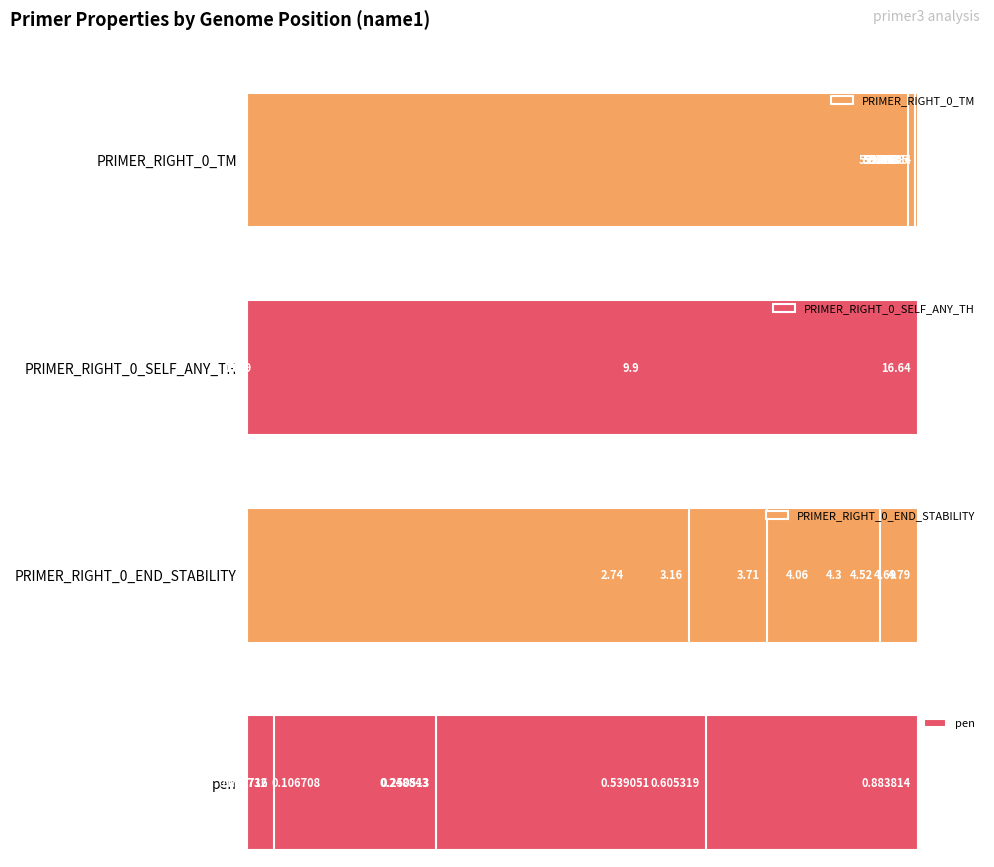

How many data points in PRIMER_RIGHT_0_TM are above 98?

7